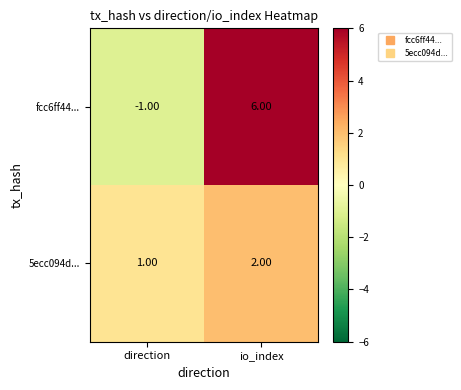

Rank the series by their maximum value, from highest to lowest.

fcc6ff44..., 5ecc094d...